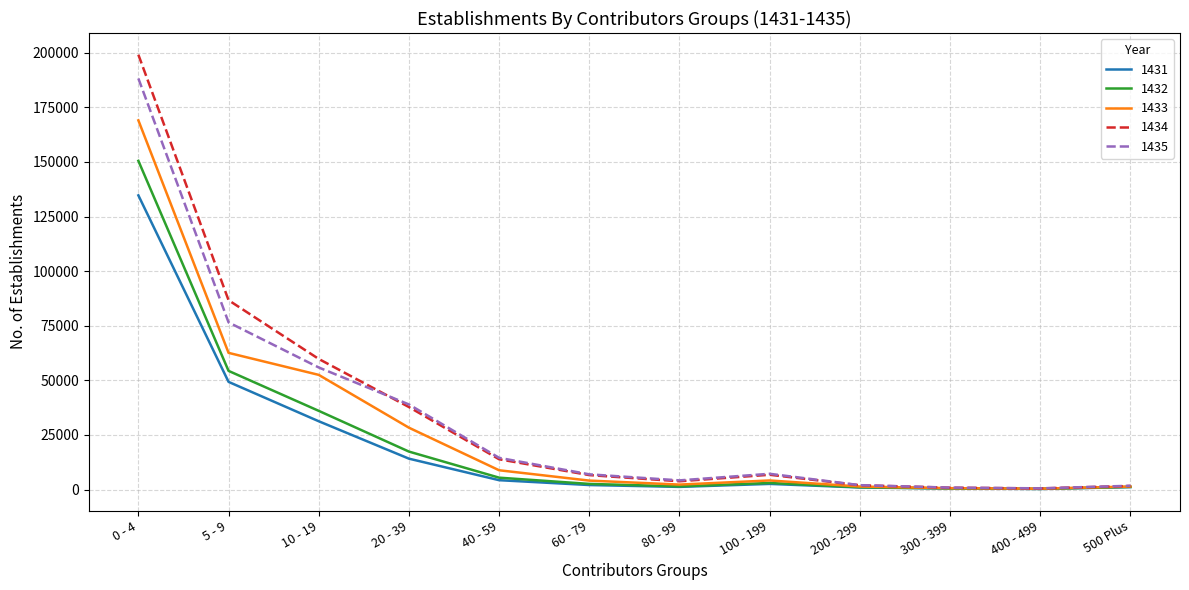

True or false: 1431 has a value of 49306 at 5 - 9.

True